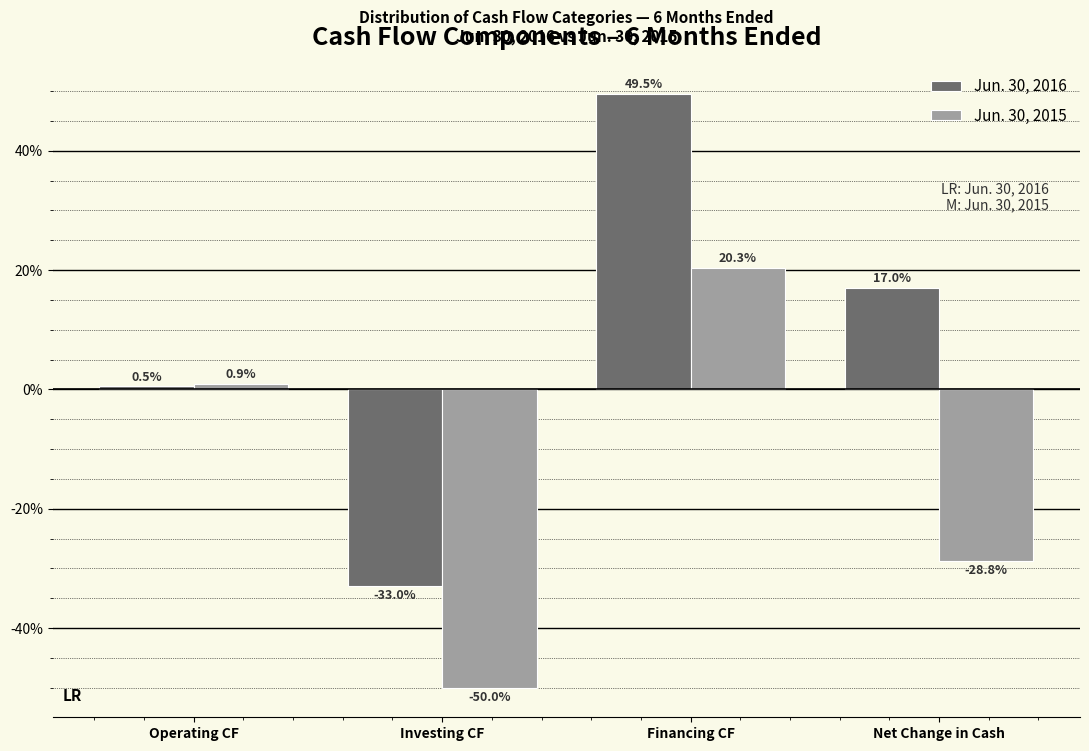

Reading left to right, transcribe all the data shown in this chart.

Jun. 30, 2016: 0.5	-33.0	49.5	17.0
Jun. 30, 2015: 0.9	-50.0	20.3	-28.8